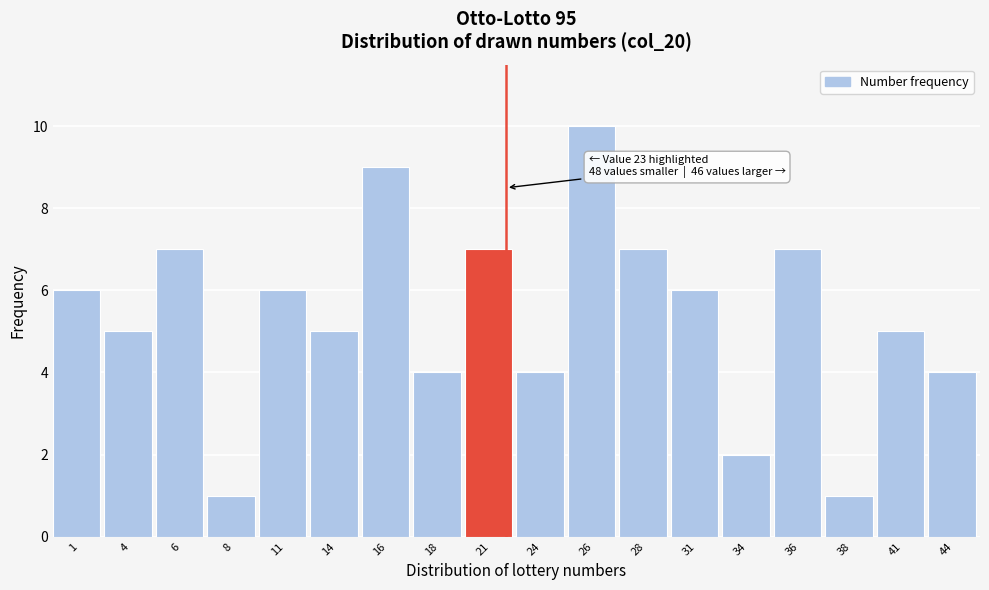

Reading right to left, list all the values displayed in this chart.

44=4	41=5	38=1	36=7	34=2	31=6	28=7	26=10	24=4	21=7	18=4	16=9	14=5	11=6	8=1	6=7	4=5	1=6